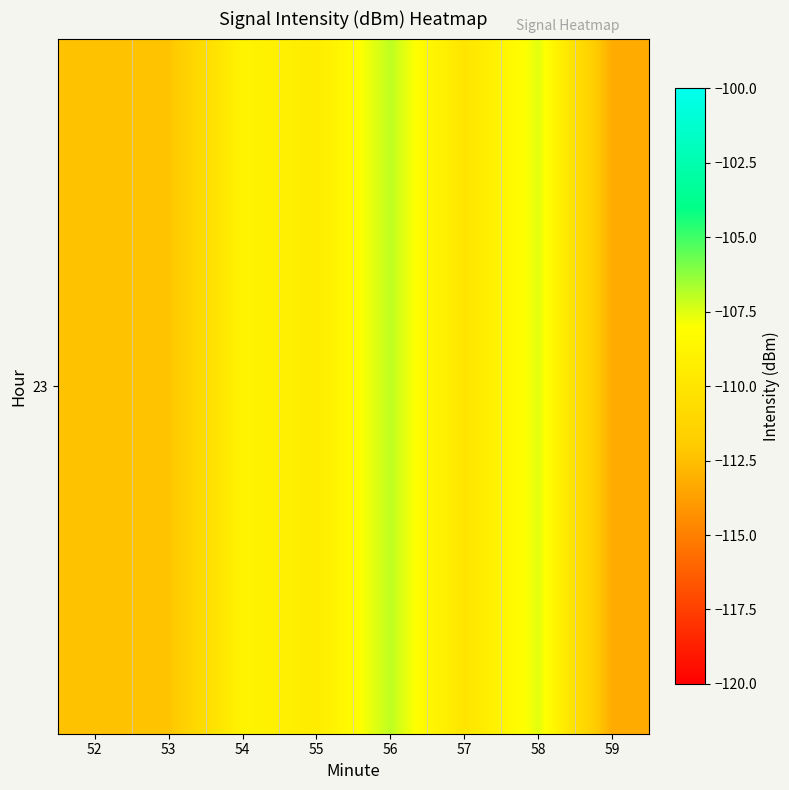

What is the maximum value shown in the chart?

-107.0